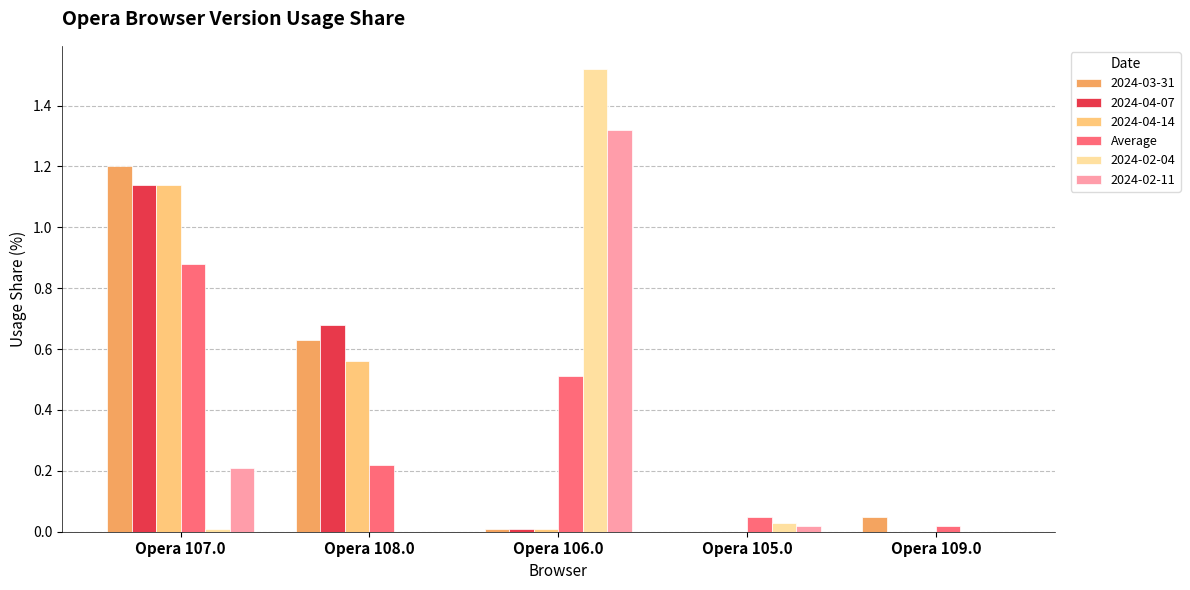

Which category has the highest value in the 2024-03-31 series?

Opera 107.0